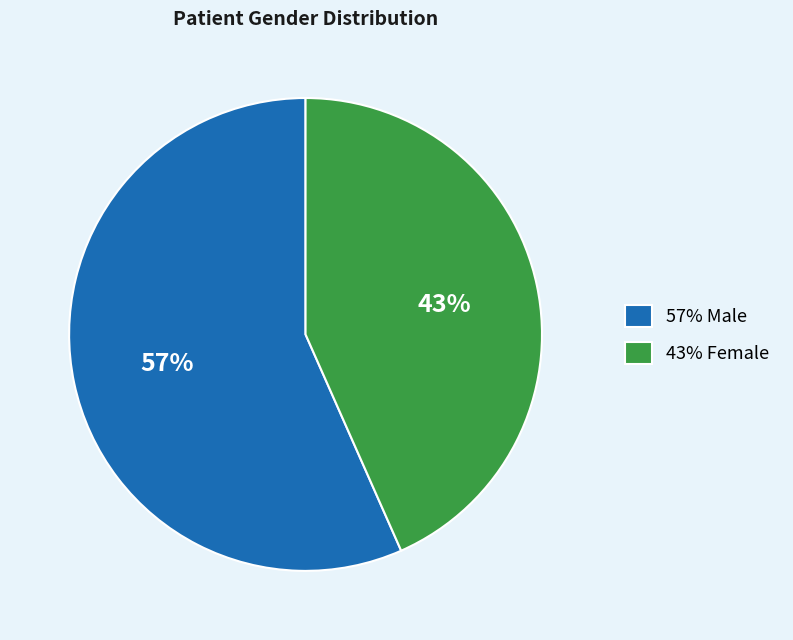

How many segments does this pie chart have?

2